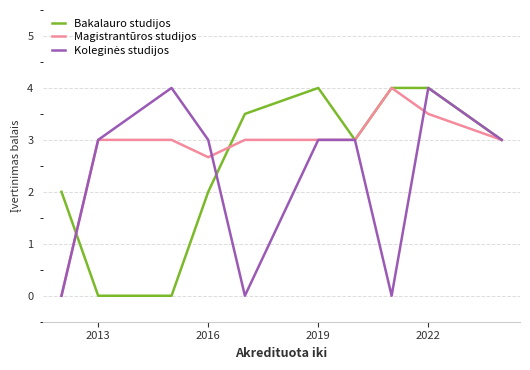

How many lines are shown in the chart?

3